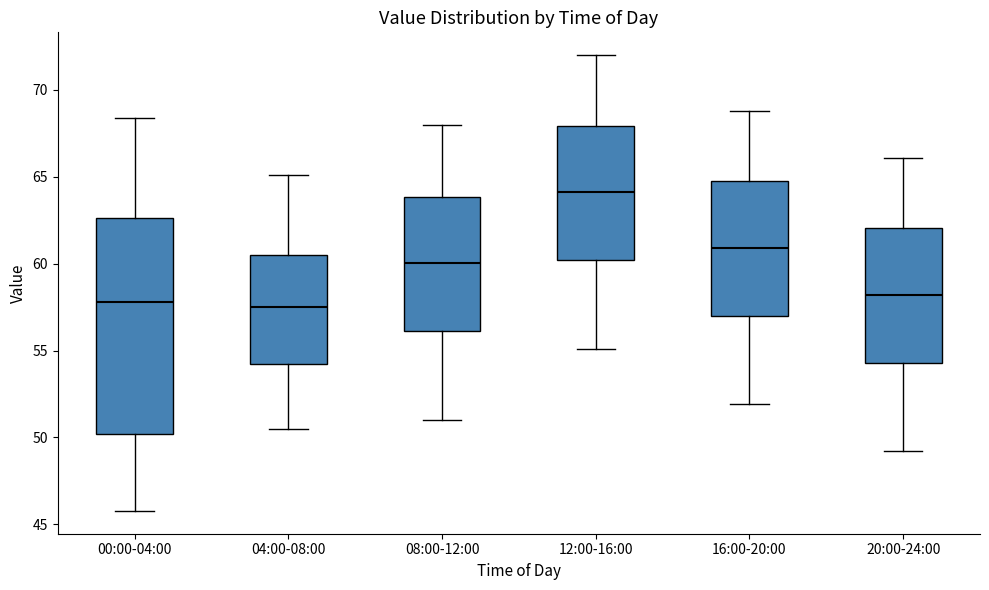

Reading left to right, read every box against the y-axis: the position of its median line, the range the box covers, and the ends of its whiskers. The values are not printed on the chart, so give them approximately, as read against the axis.

00:00-04:00: median 58.0, box 50.0 to 62.5, whiskers 46.0 to 68.5
04:00-08:00: median 57.5, box 54.5 to 60.5, whiskers 50.5 to 65.0
08:00-12:00: median 60.0, box 56.0 to 64.0, whiskers 51.0 to 68.0
12:00-16:00: median 64.0, box 60.0 to 68.0, whiskers 55.0 to 72.0
16:00-20:00: median 61.0, box 57.0 to 65.0, whiskers 52.0 to 69.0
20:00-24:00: median 58.0, box 54.5 to 62.0, whiskers 49.0 to 66.0